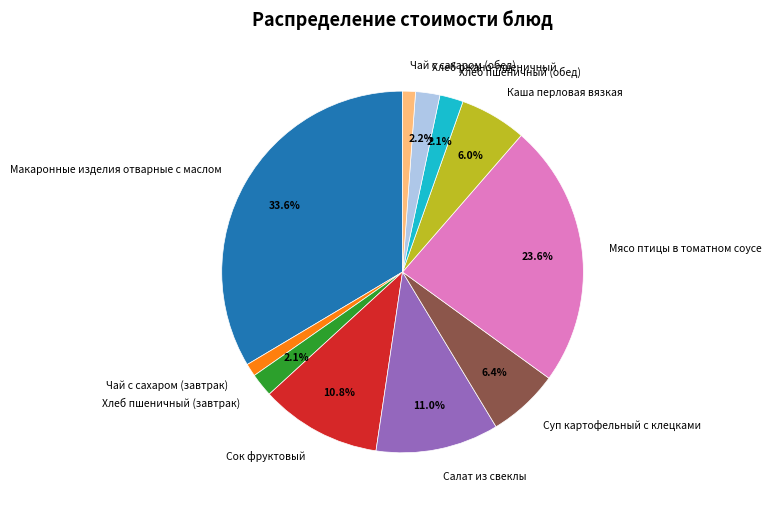

To the nearest percent, what is the difference between the Чай с сахаром (завтрак) and Сок фруктовый slice percentages?

10%